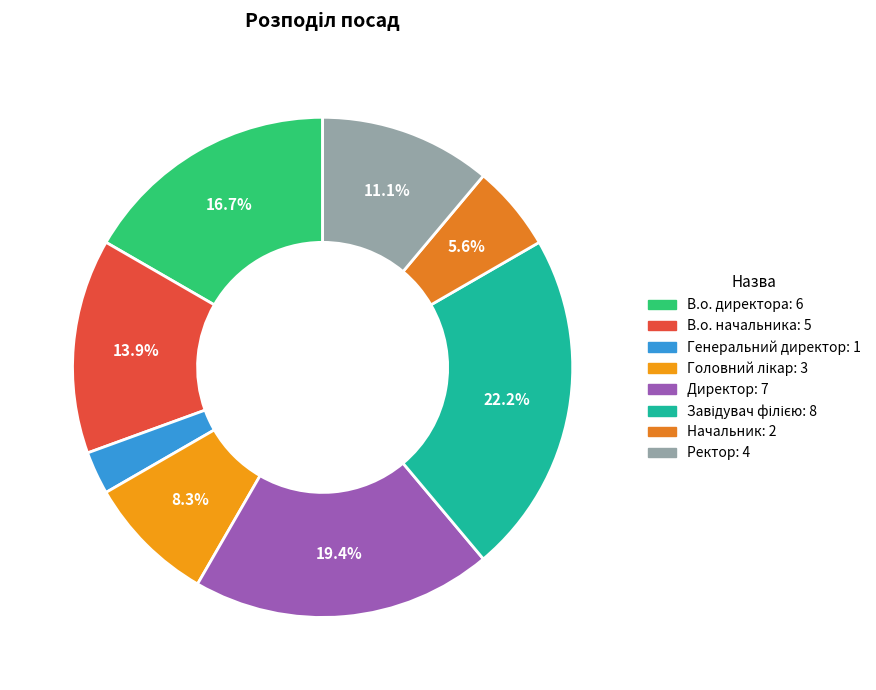

To the nearest percent, what is the average slice percentage?

12%